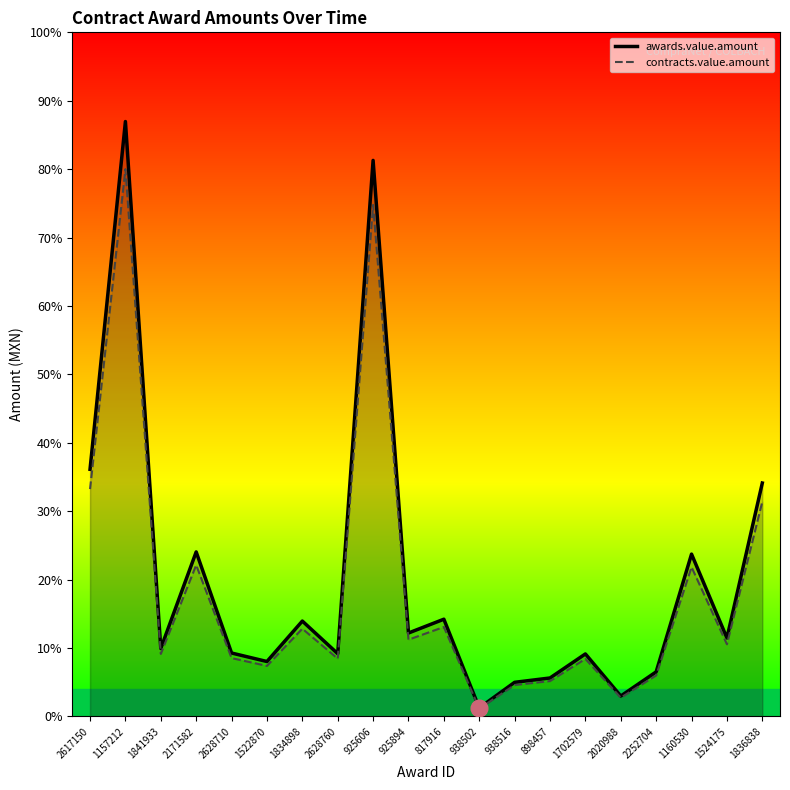

Where is the first local minimum for awards.value.amount?

1841933